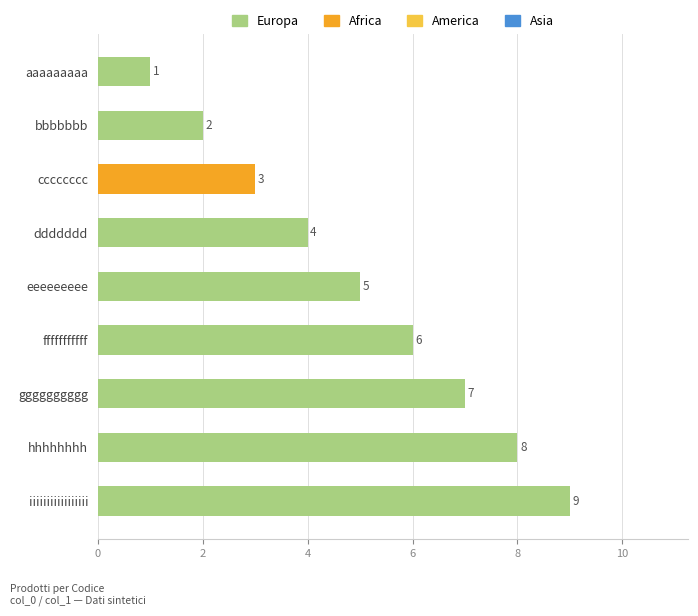

Count the number of data series in this chart.

1